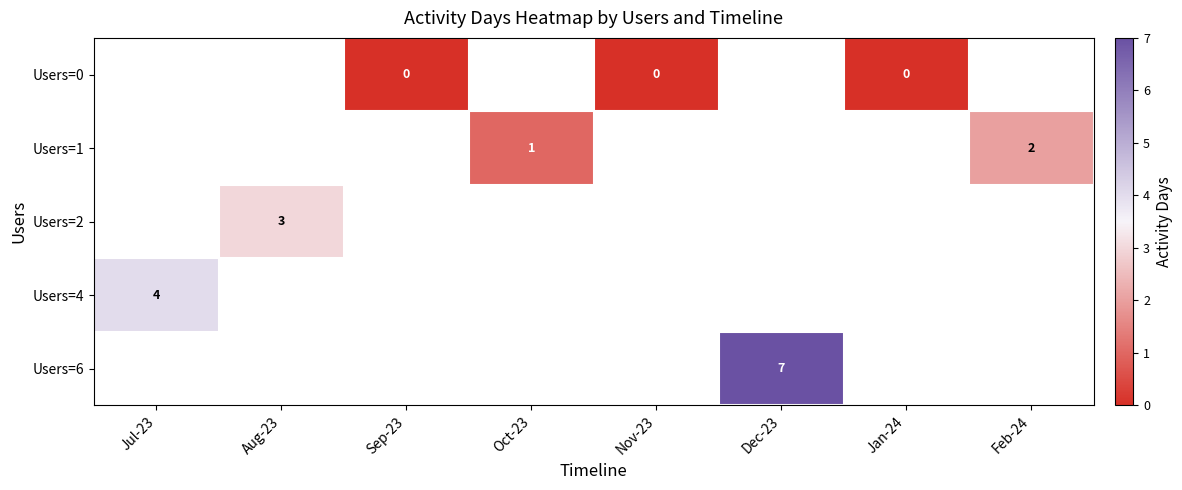

Is it true that Users=4 equals 4 at Jul-23?

True